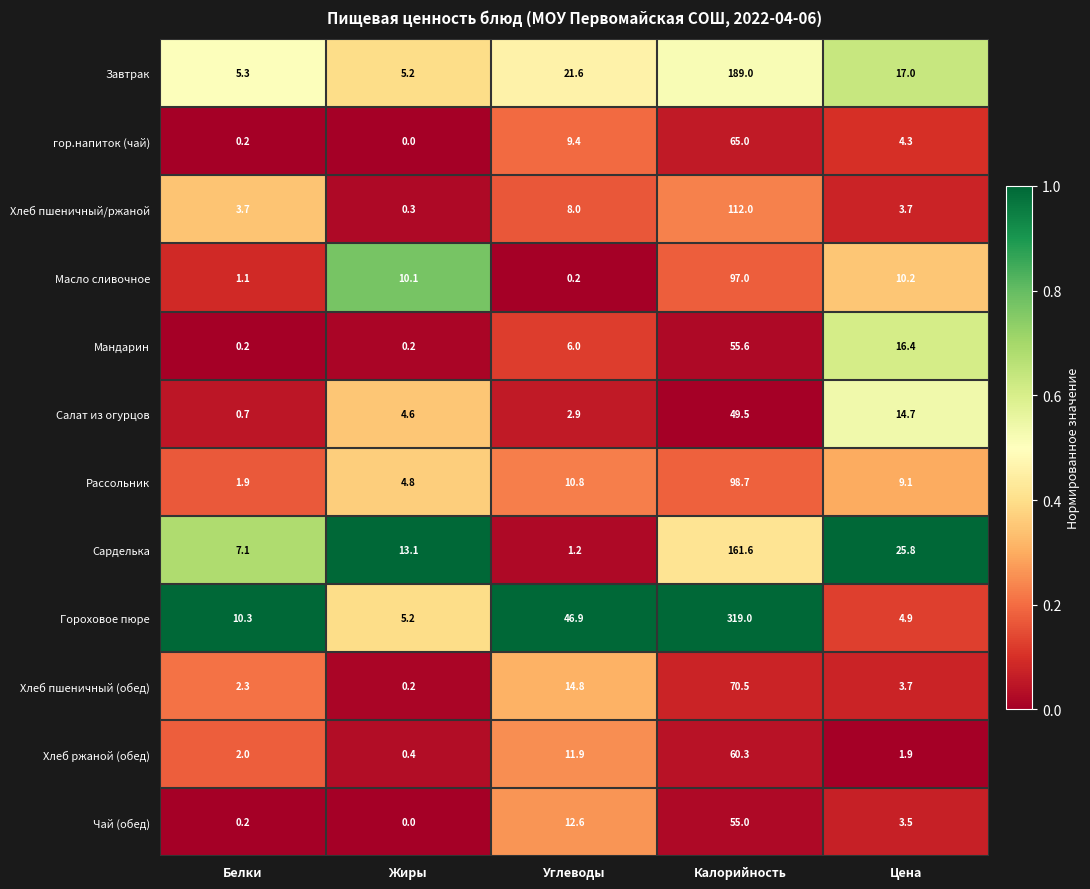

Which series has the largest total across all categories?

Гороховое пюре